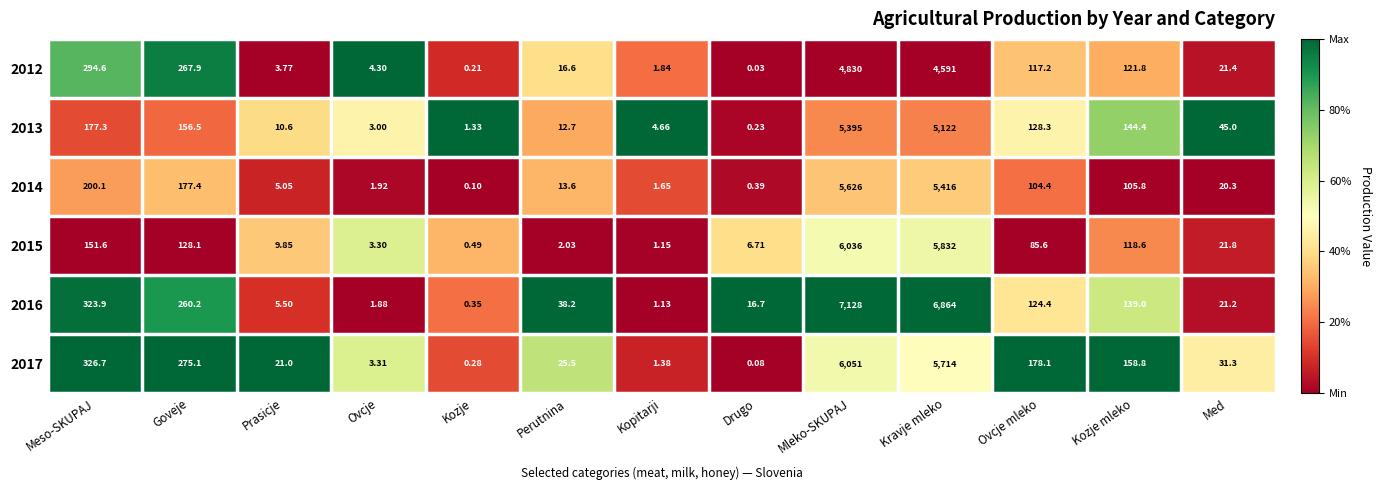

List the labels in order of 2017 value, smallest first.

Drugo, Kozje, Kopitarji, Ovcje, Prasicje, Perutnina, Med, Kozje mleko, Ovcje mleko, Goveje, Meso-SKUPAJ, Kravje mleko, Mleko-SKUPAJ